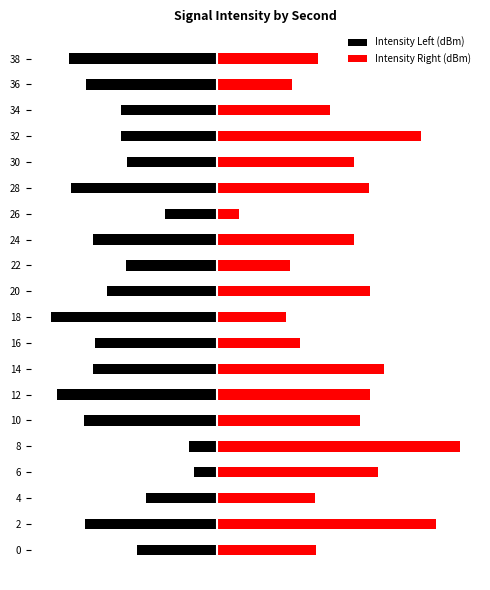

Which series has the largest total across all categories?

Intensity Right (dBm)